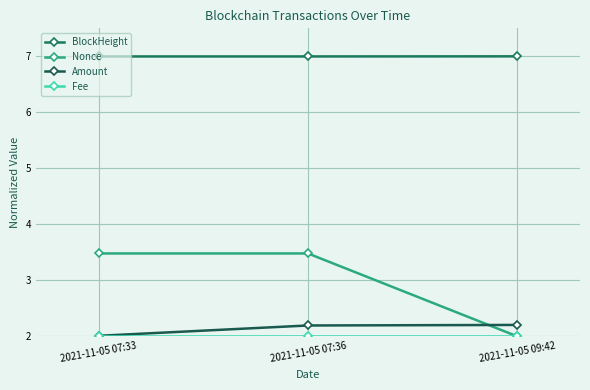

What is the total value across all series at 2021-11-05 07:36?

14.7